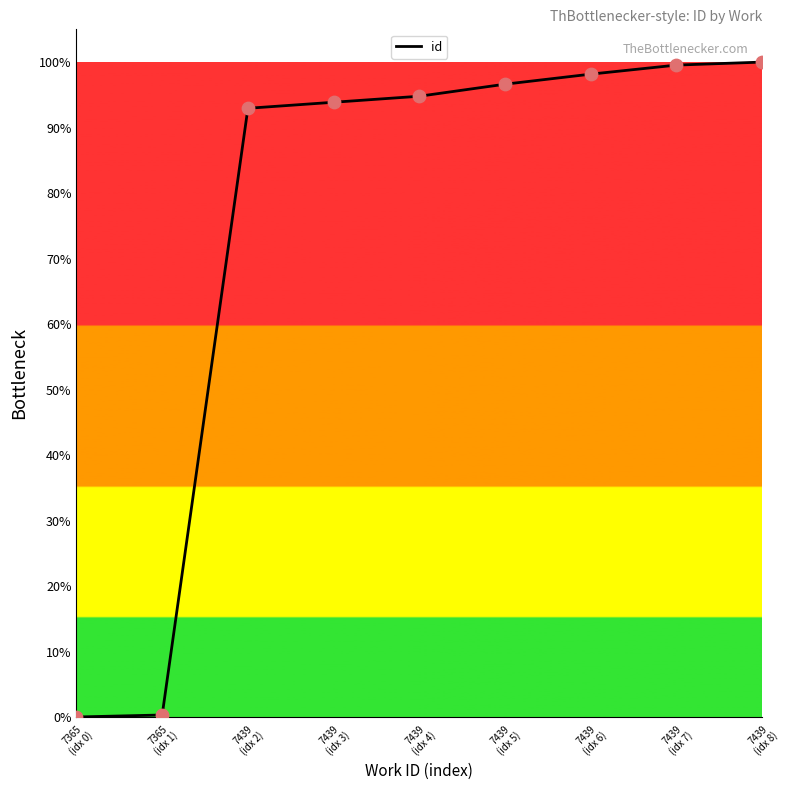

Approximately how many times larger is the value at 7439
(idx 7) compared to 7439
(idx 8)?

1.0